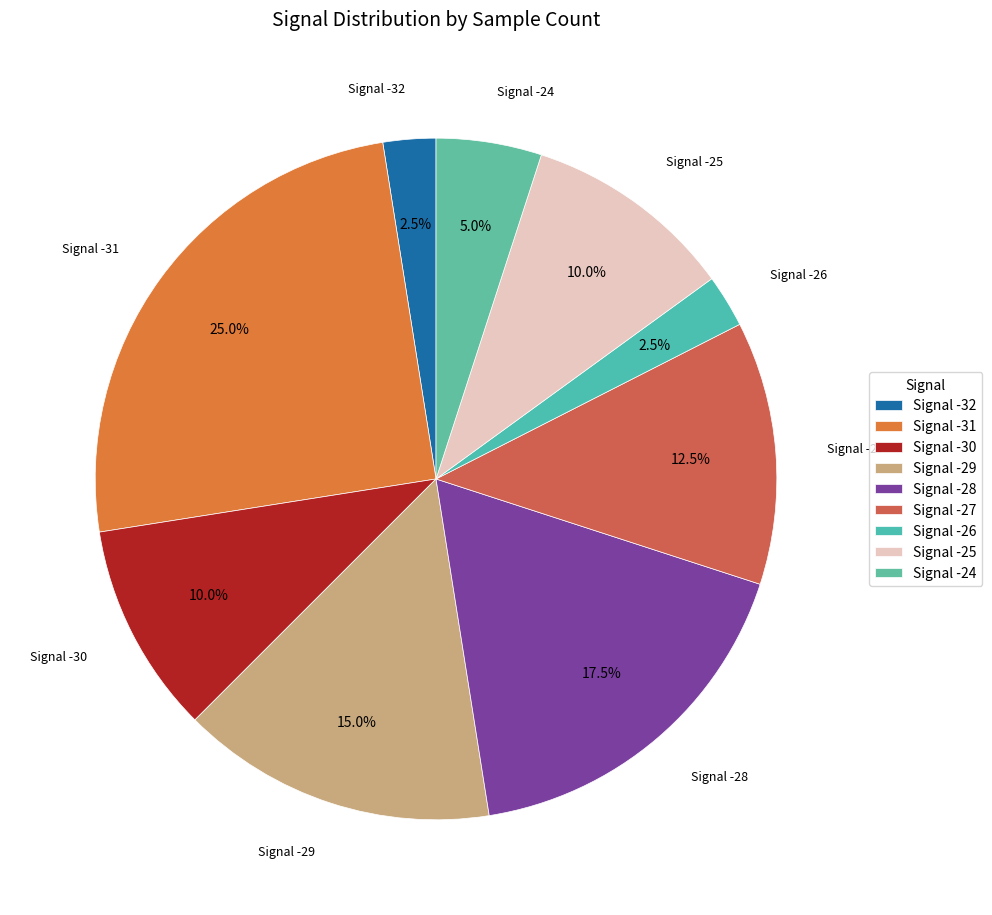

How many segments does this pie chart have?

9